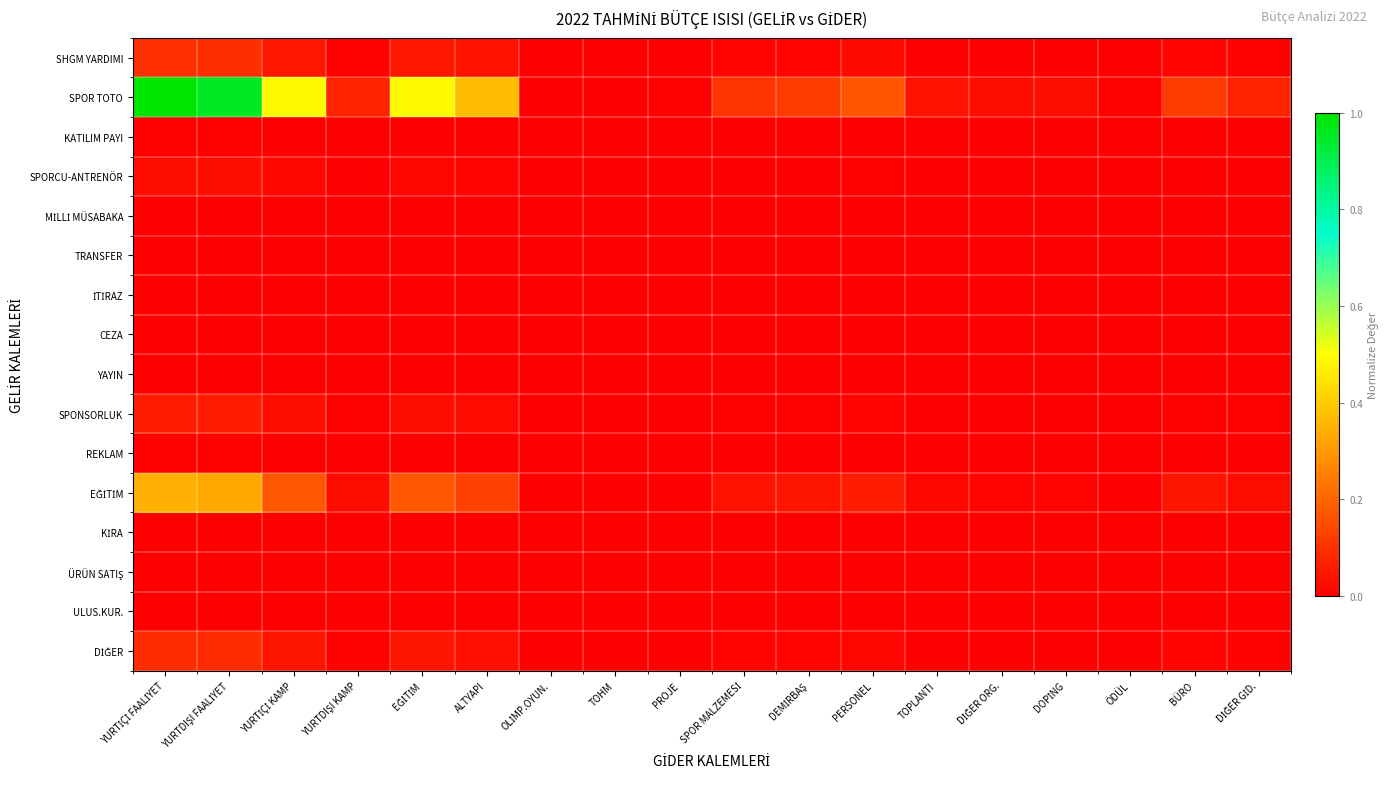

Which series has the widest spread of values?

SPOR TOTO